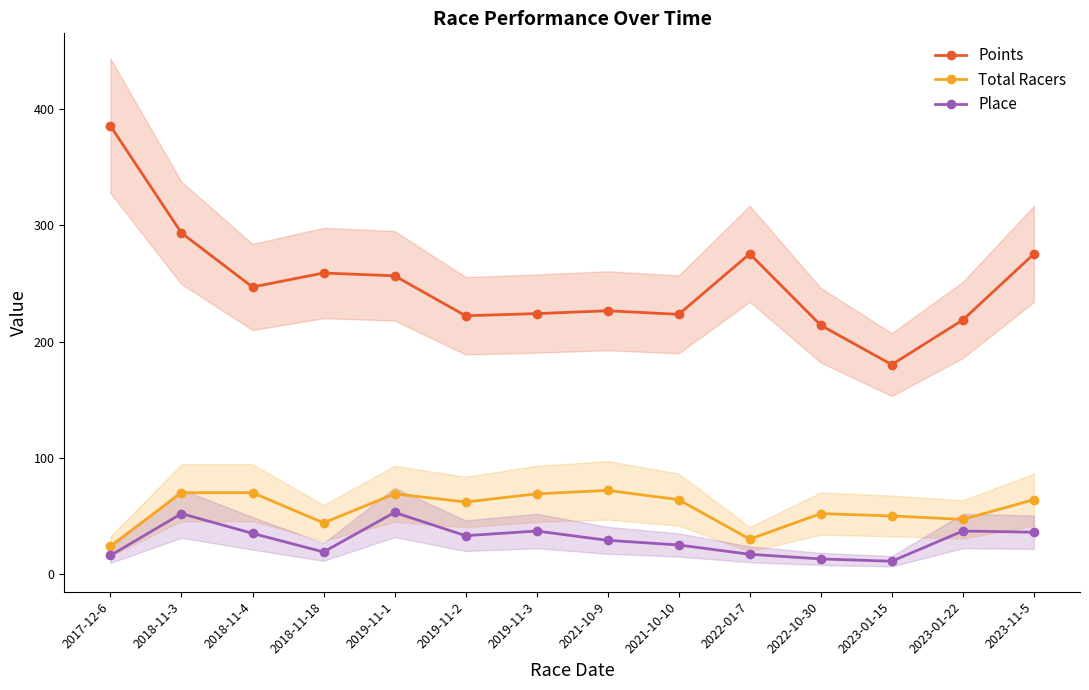

True or false: Total Racers and Points intersect in this chart.

False